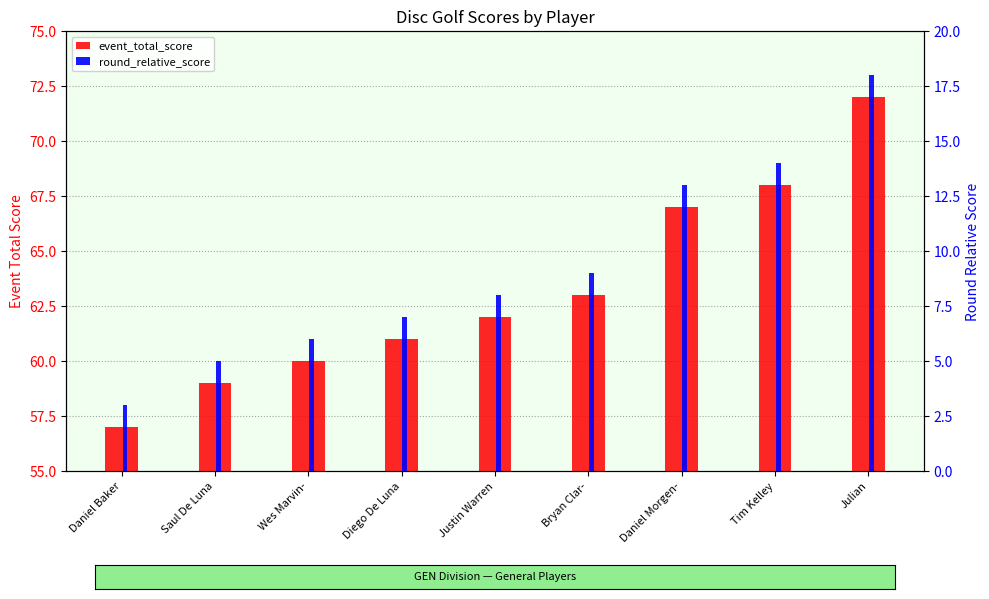

Reading left to right, transcribe all the data shown in this chart.

event_total_score: 57	59	60	61	62	63	67	68	72
round_relative_score: 3	5	6	7	8	9	13	14	18